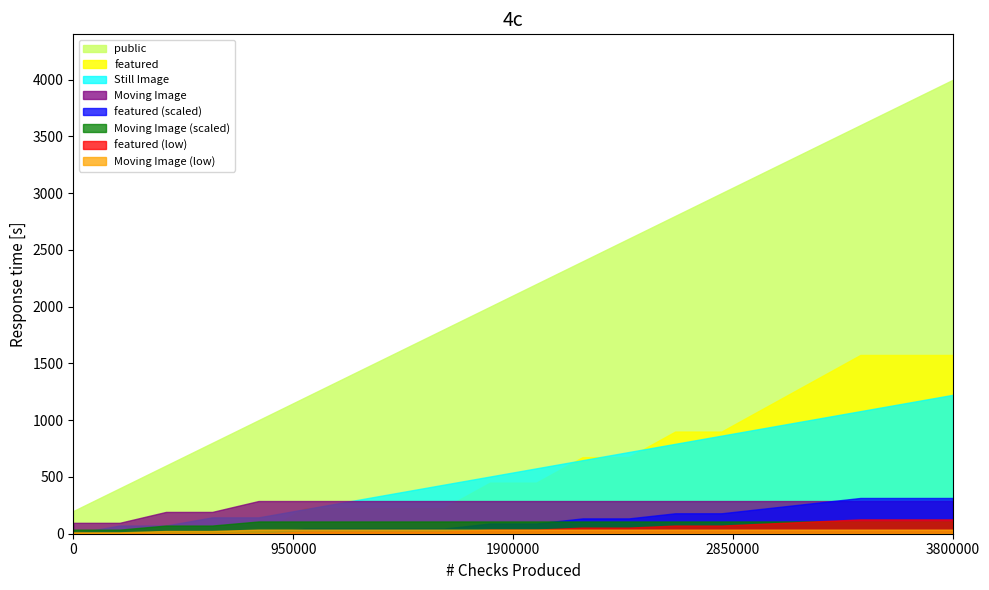

Which series has the largest range (max minus min)?

public